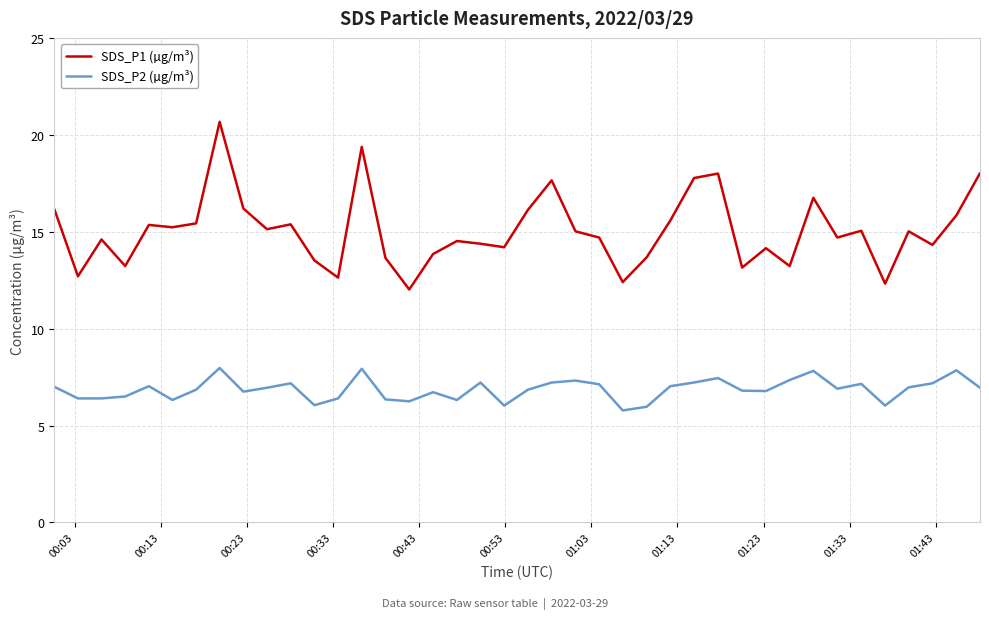

What is the difference between the second highest and second lowest values in the SDS_P2 (µg/m³) series?

2.0